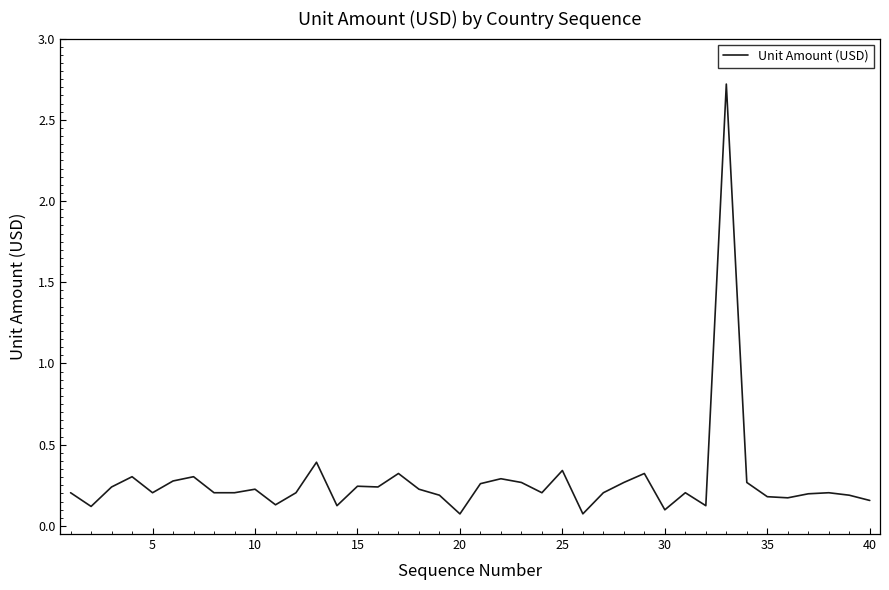

What is the greatest value displayed?

2.7